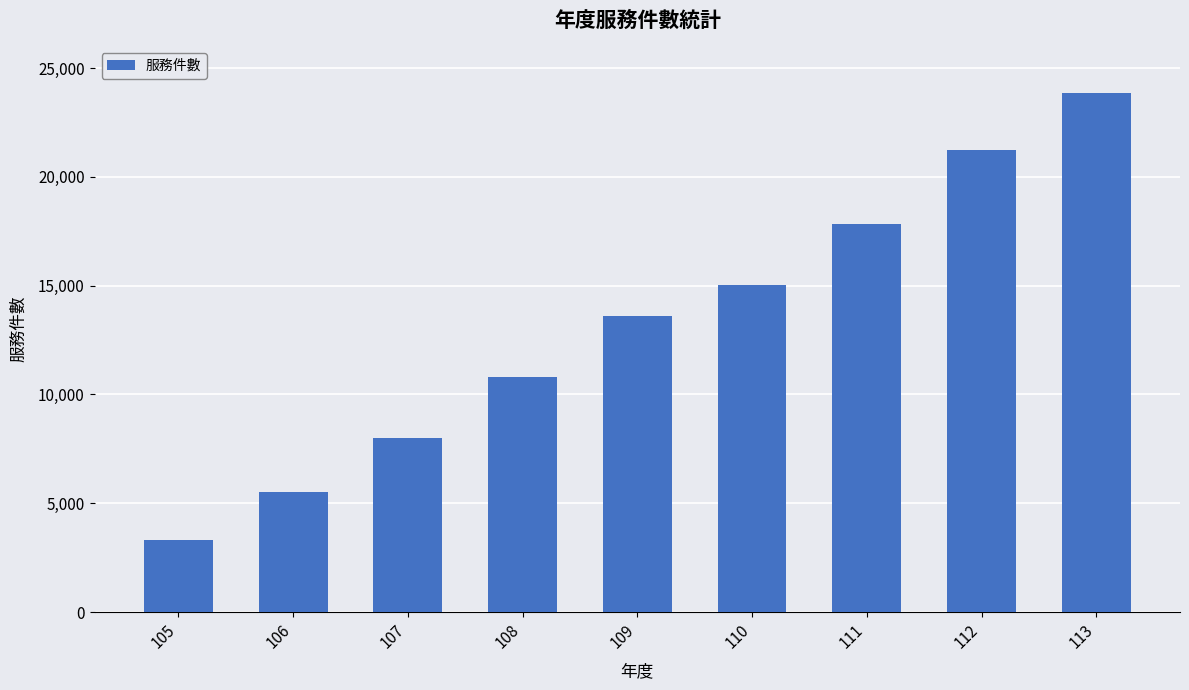

What is the average value?

13249